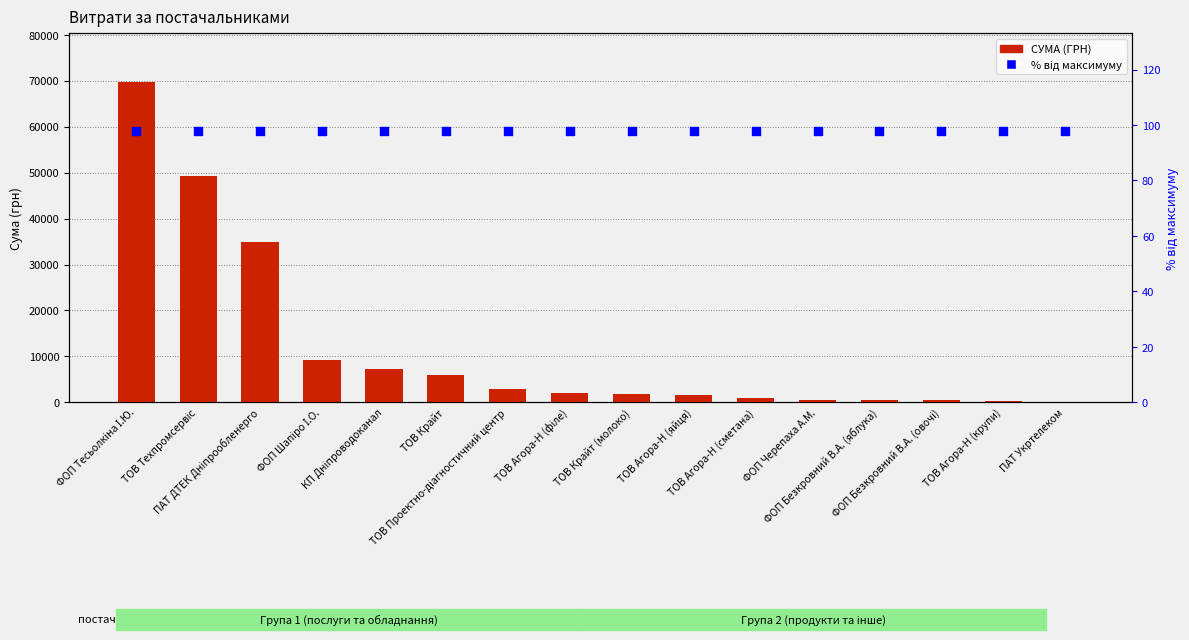

What is the total value across all series at ПАТ Укртелеком?

233.0